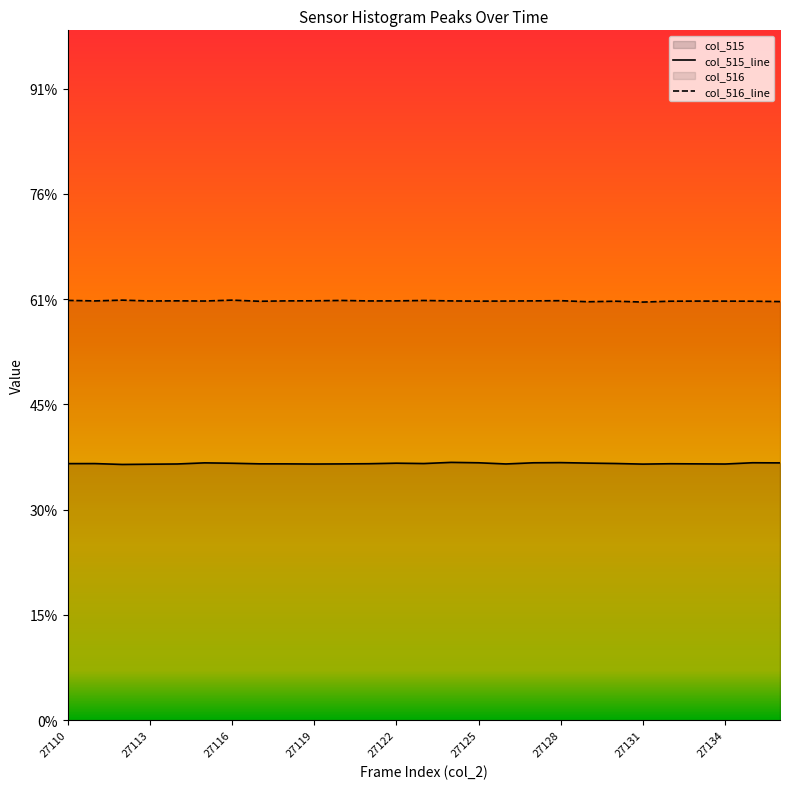

At which label is the value closest to 24392?

27130